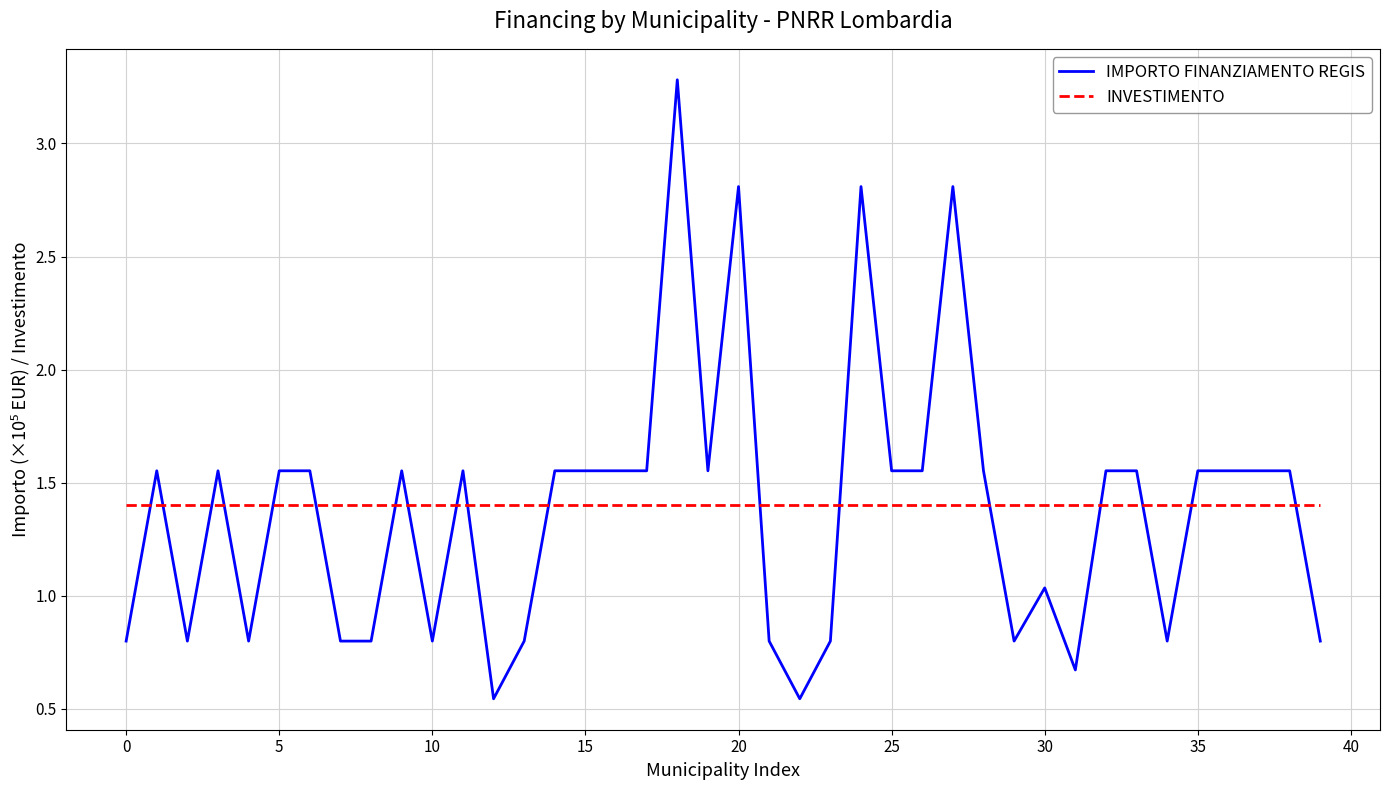

How many distinct data groups are displayed?

2